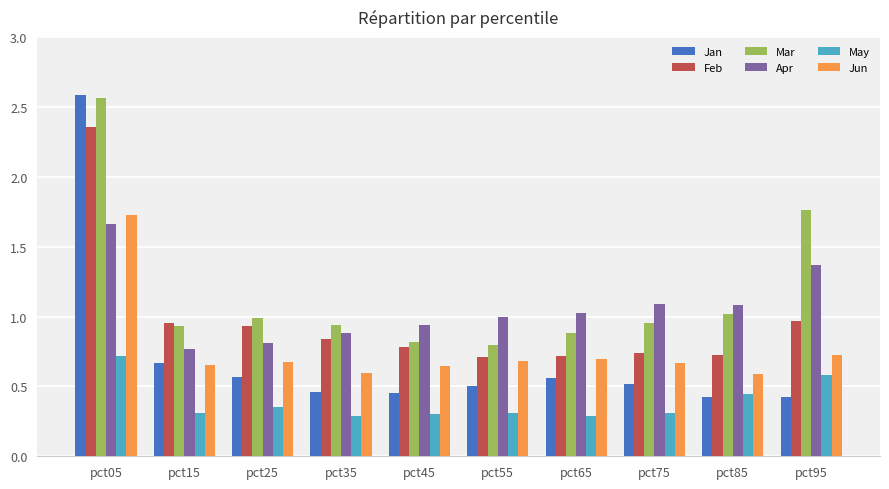

What is the difference between the Feb values at pct95 and pct65?

0.3